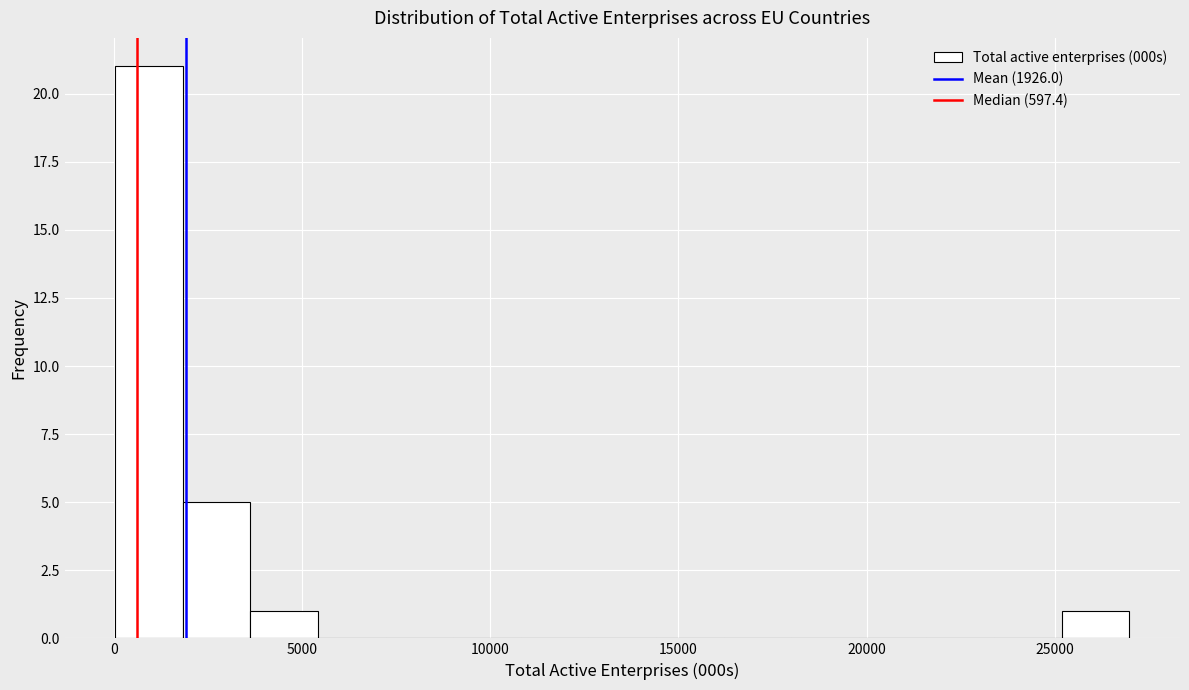

Around what value on the x-axis is the tallest bar? Give the approximate position of its centre, as read against the axis.

1000